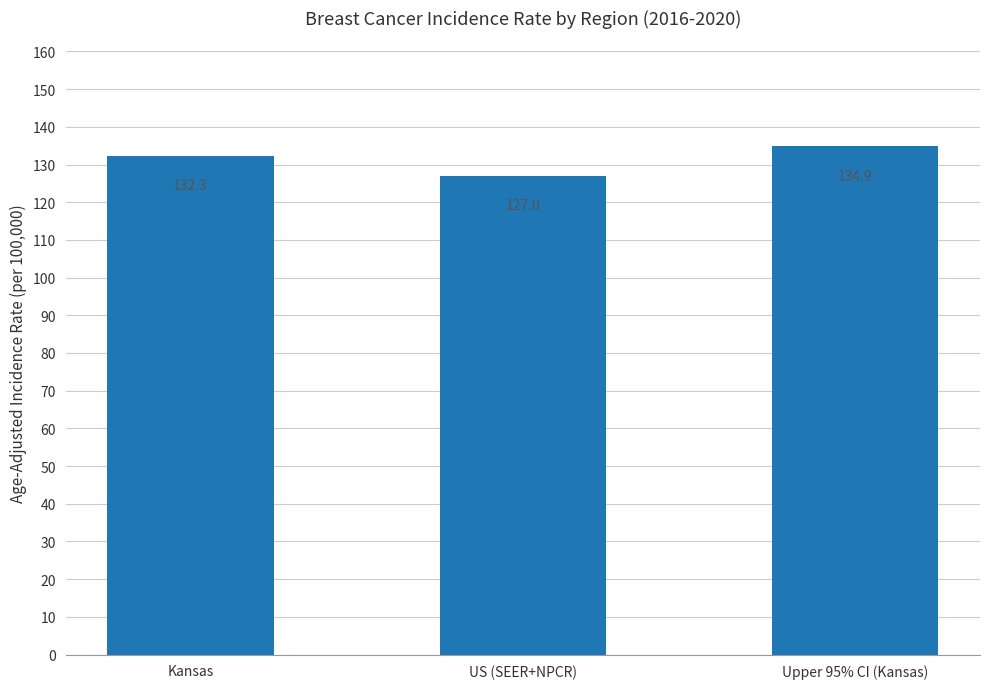

Read the value at Upper 95% CI (Kansas).

134.9